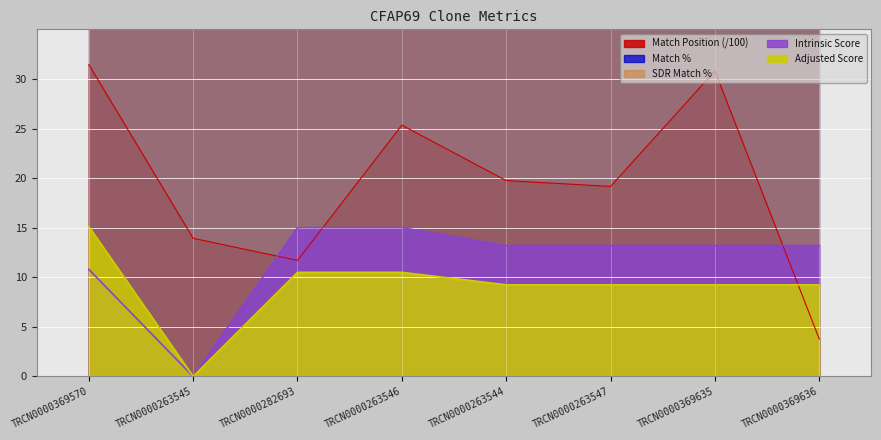

Is it true that Match Position equals 5.2 at TRCN0000263547?

False